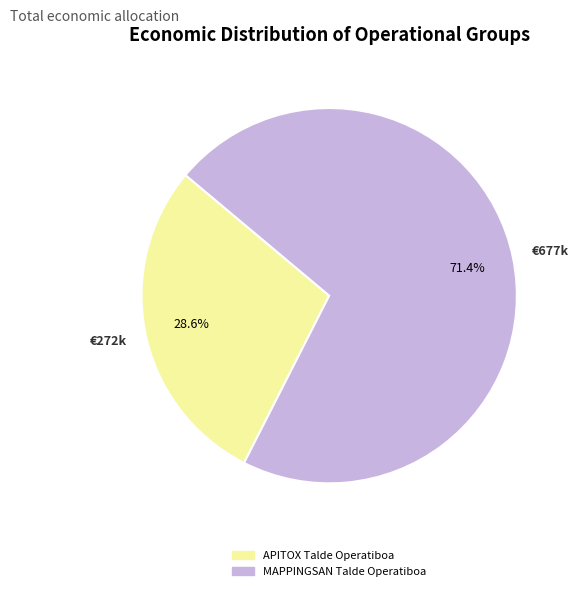

To the nearest percent, what is the average slice percentage?

50%